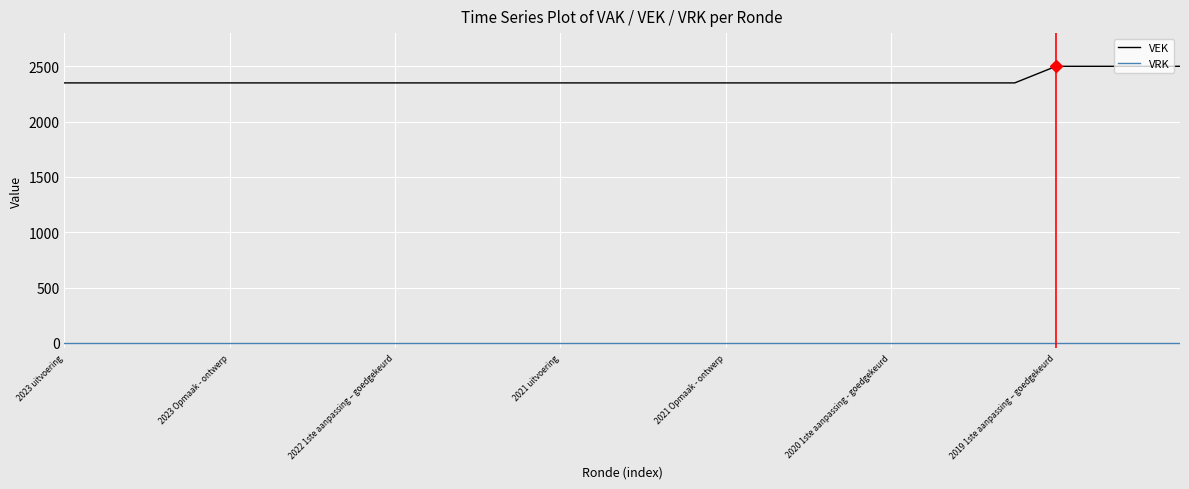

What is the lowest value of the VEK series?

2350